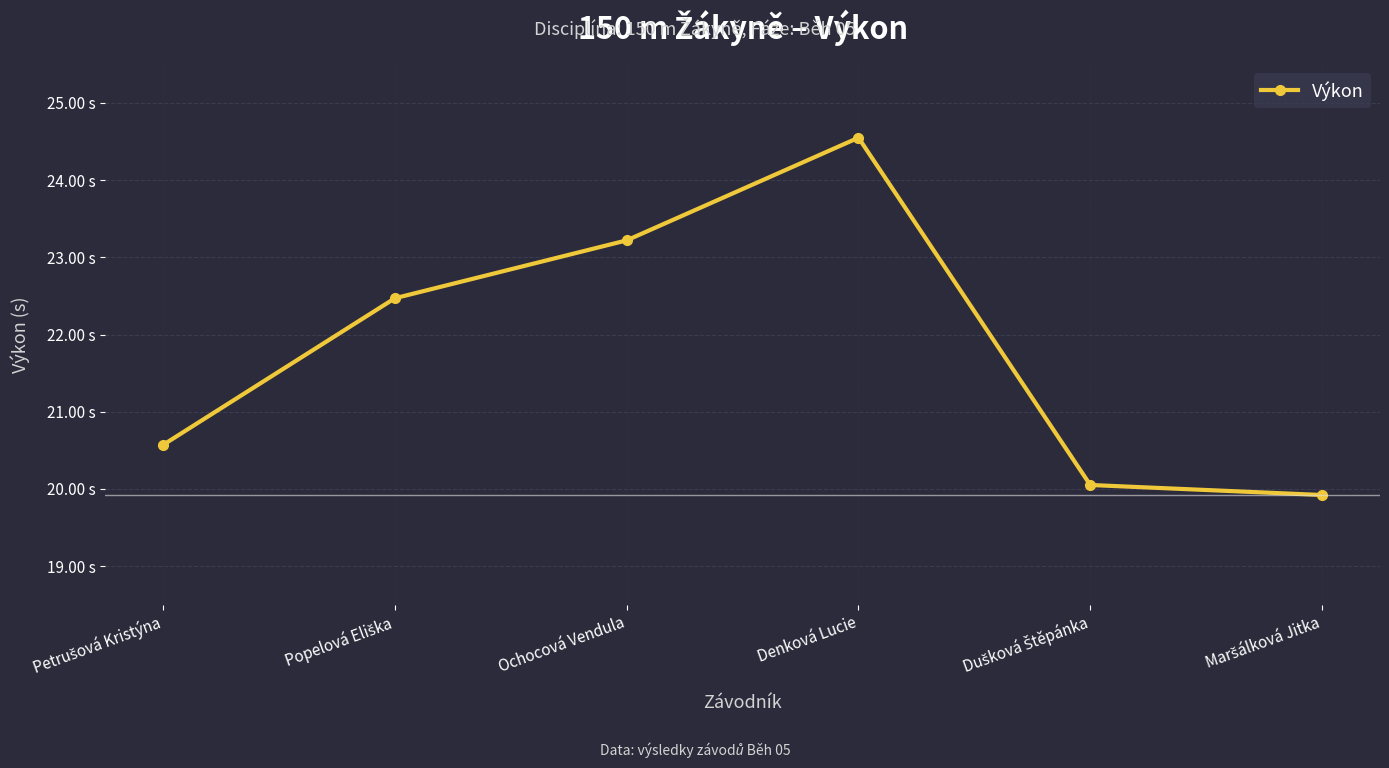

Is this an area chart (filled region under the line)?

No